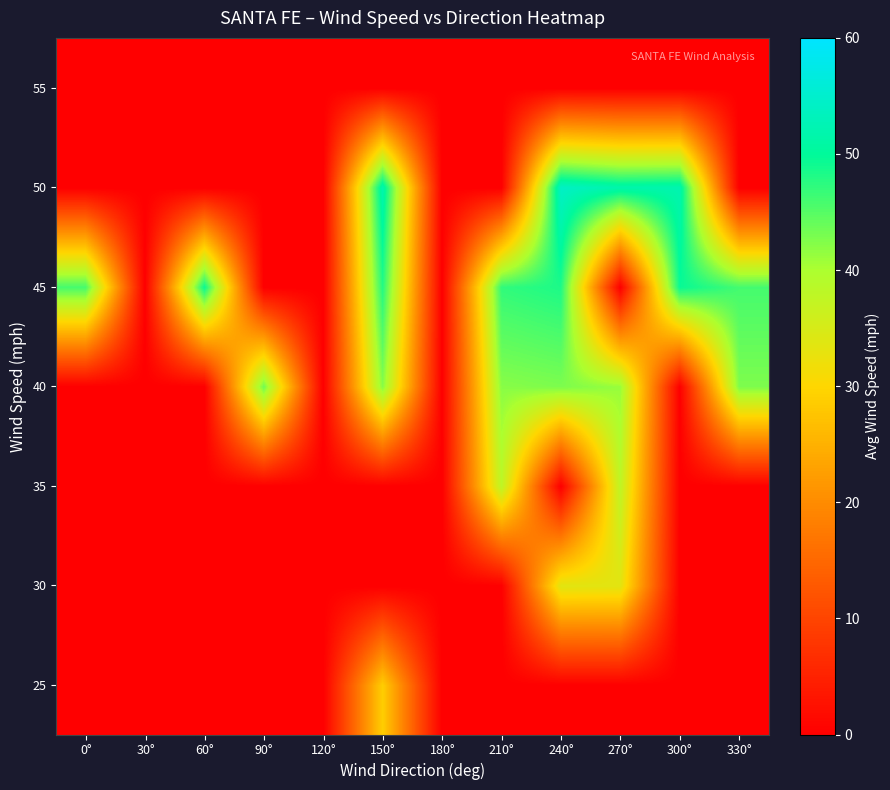

At which category is the sum across all series the highest?

240°